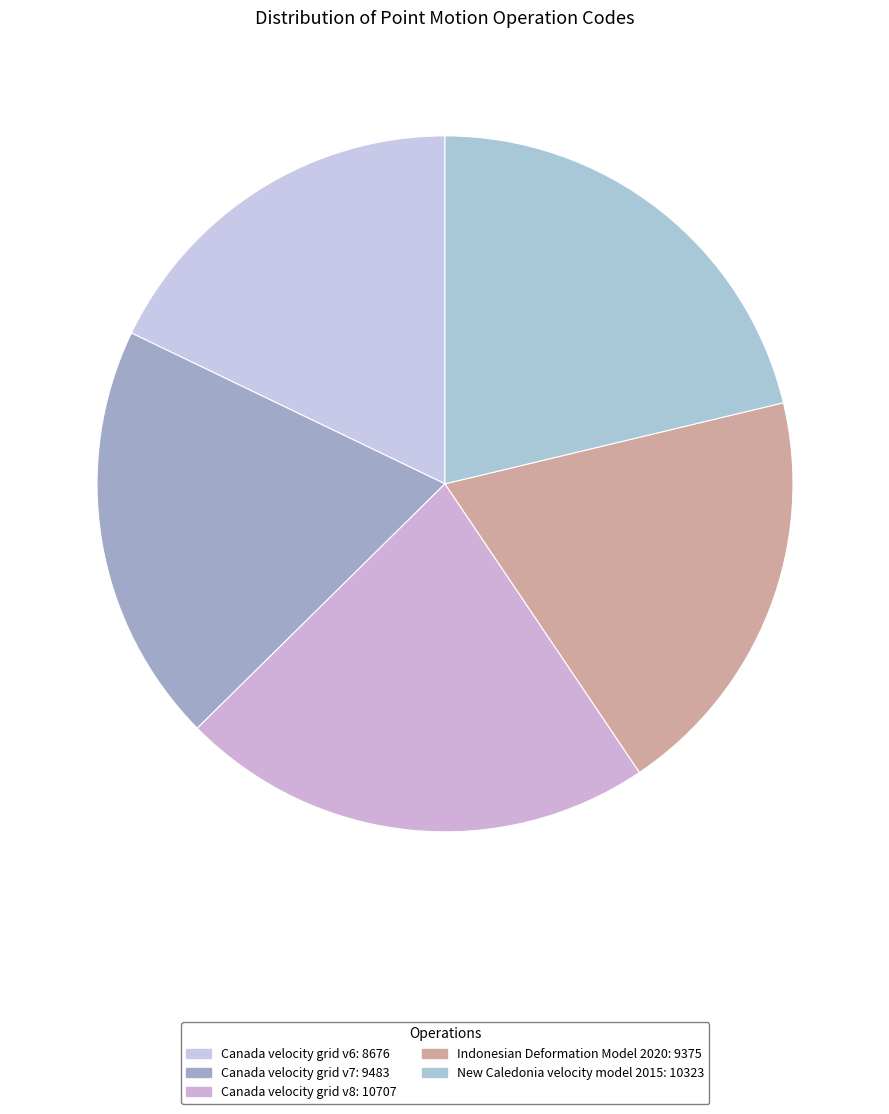

Count the number of slices in the pie.

5